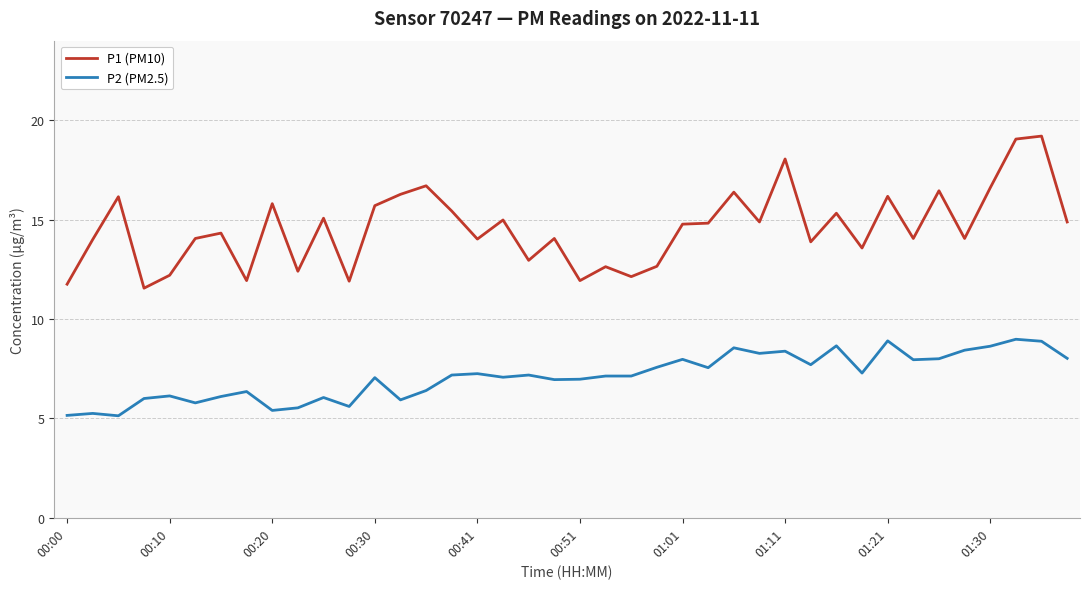

Which series has the largest total across all categories?

P1 (PM10)